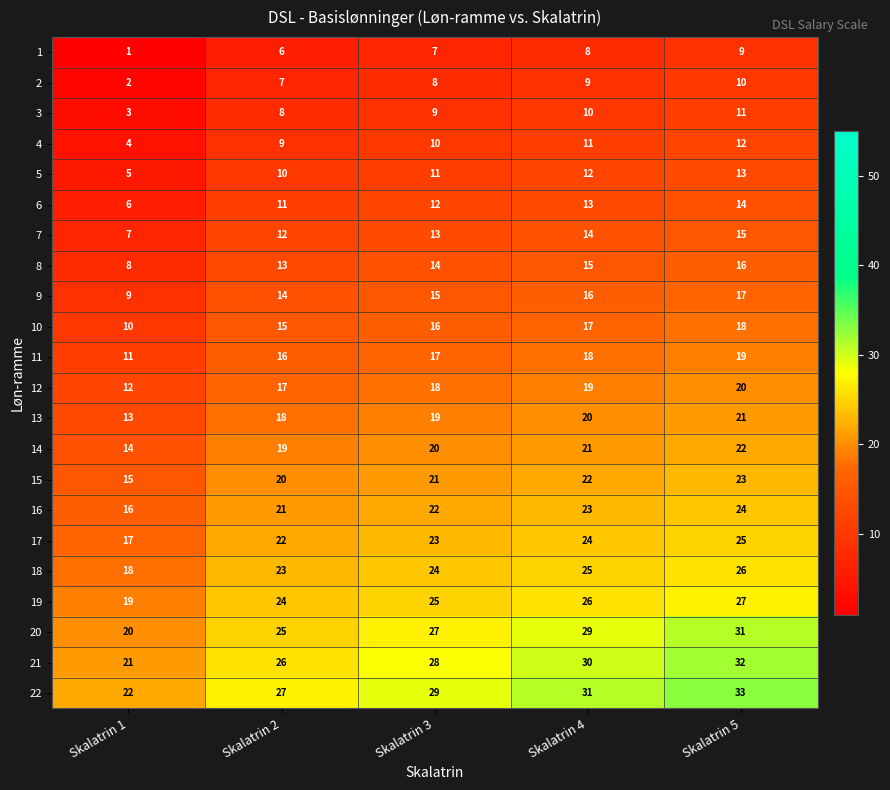

What is the difference between the maximum and minimum values in the 14 series?

8